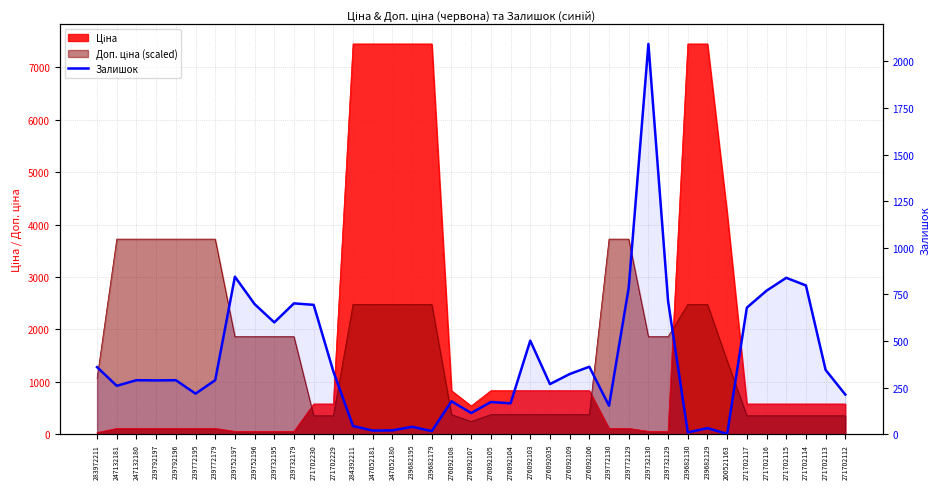

Does the chart display data point markers on the line(s)?

No